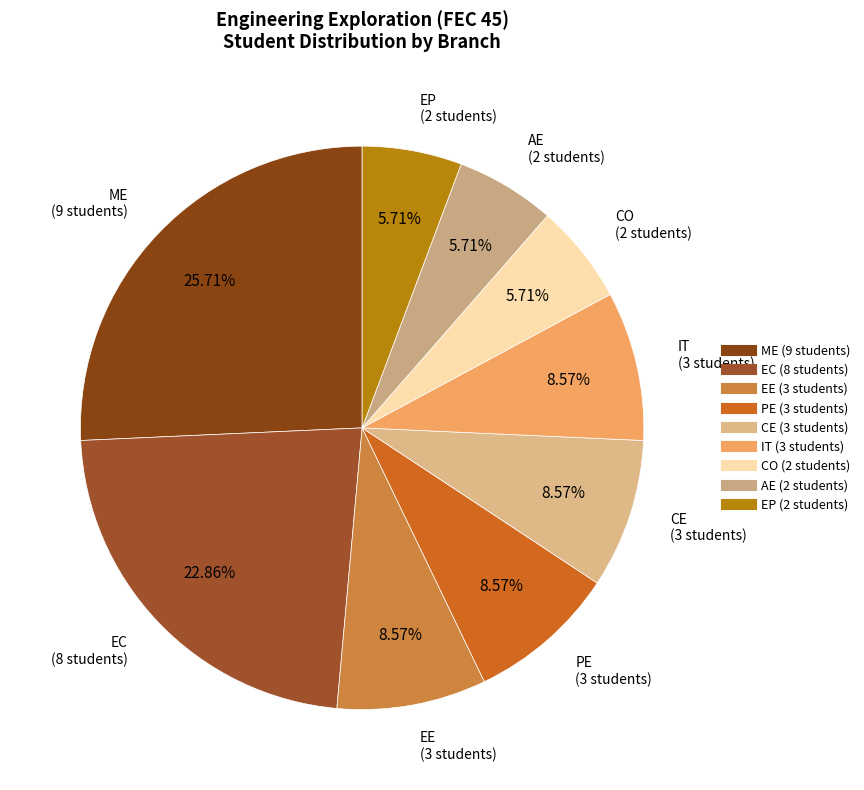

What is the largest slice in the pie chart?

ME